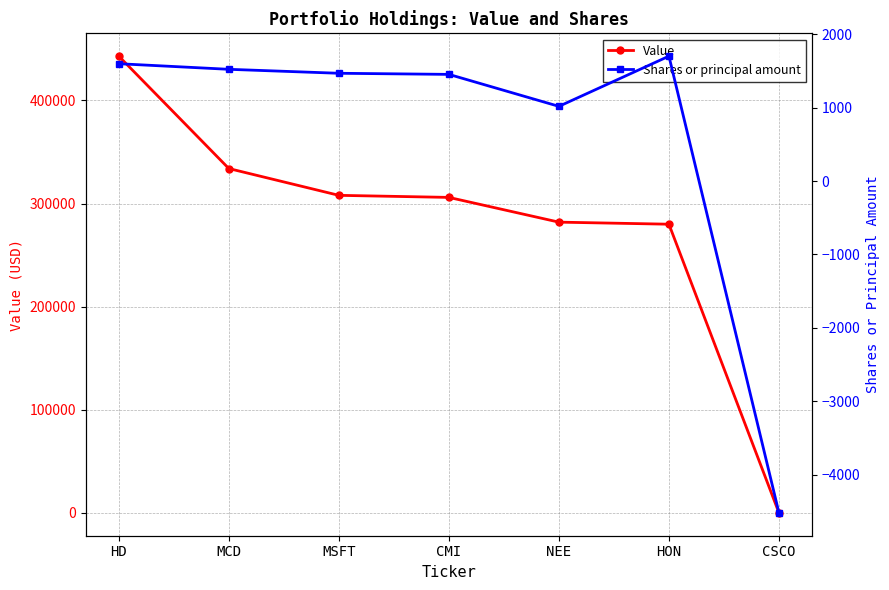

What is the sum of all Shares or principal amount values?

4232